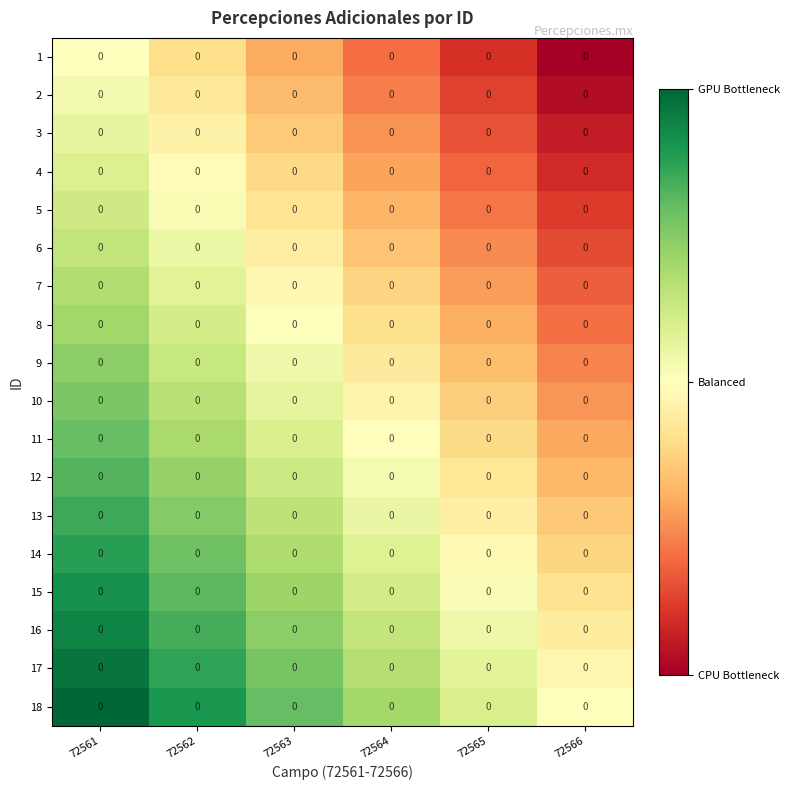

At which category is the sum across all series the highest?

72561